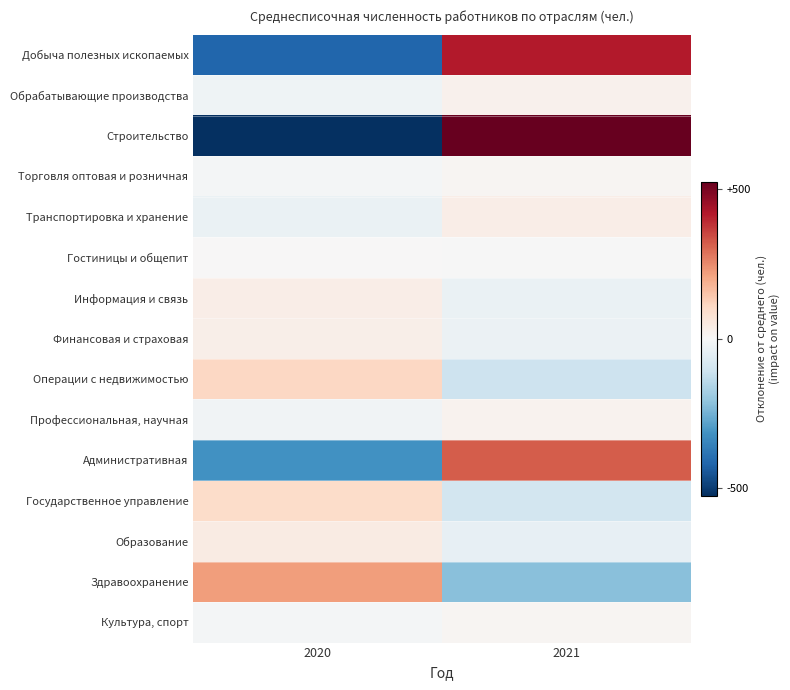

What is the difference between the highest and lowest values at 2021?

747.5